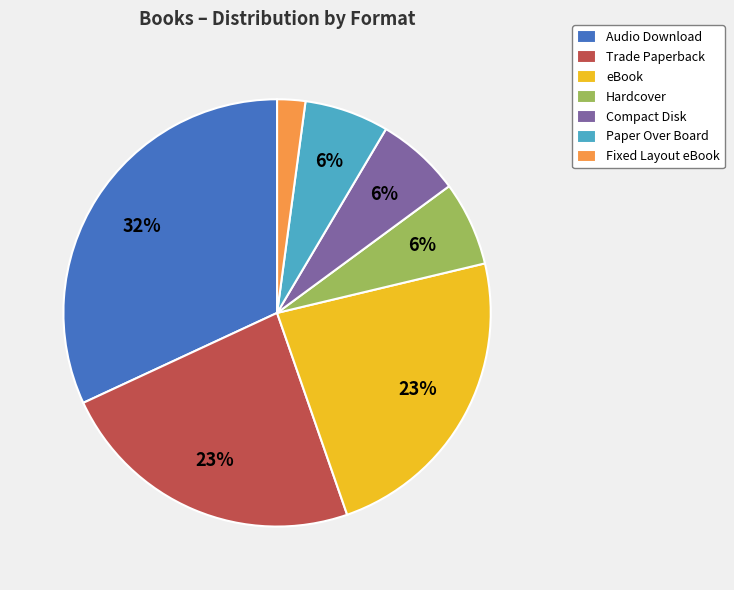

Which has a higher value, Paper Over Board or Audio Download?

Audio Download